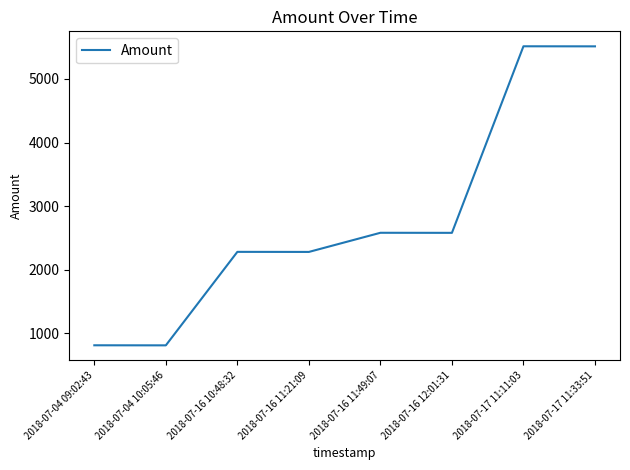

What is the maximum value shown in the chart?

5513.6